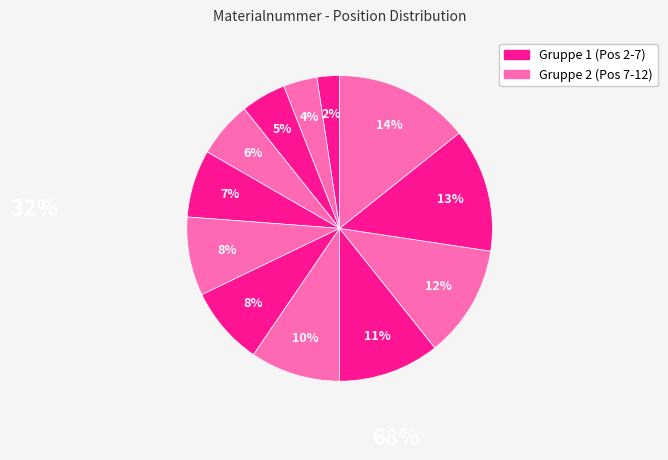

Count the number of slices in the pie.

12